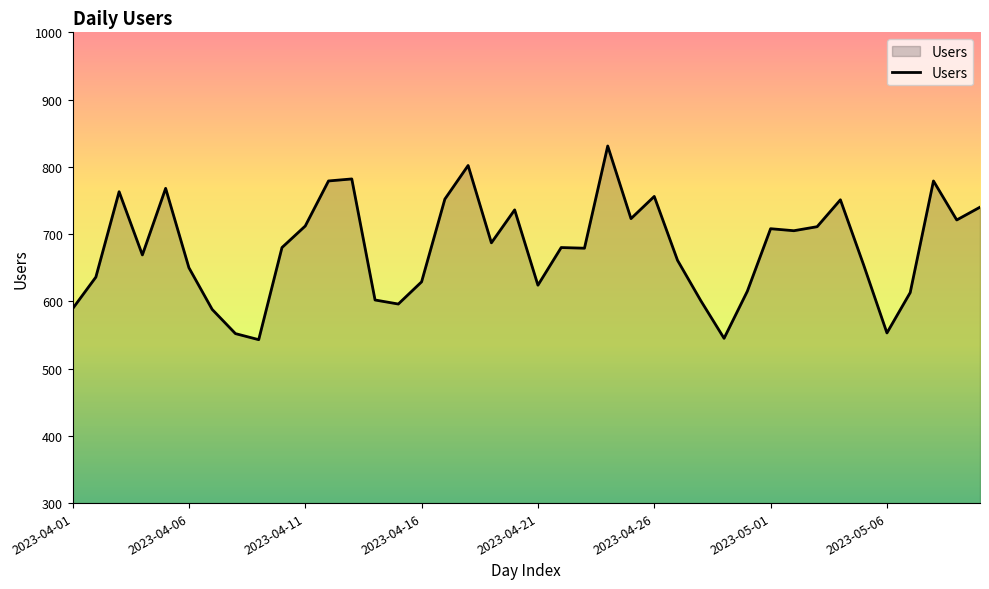

What is the difference between the maximum and minimum values?

288